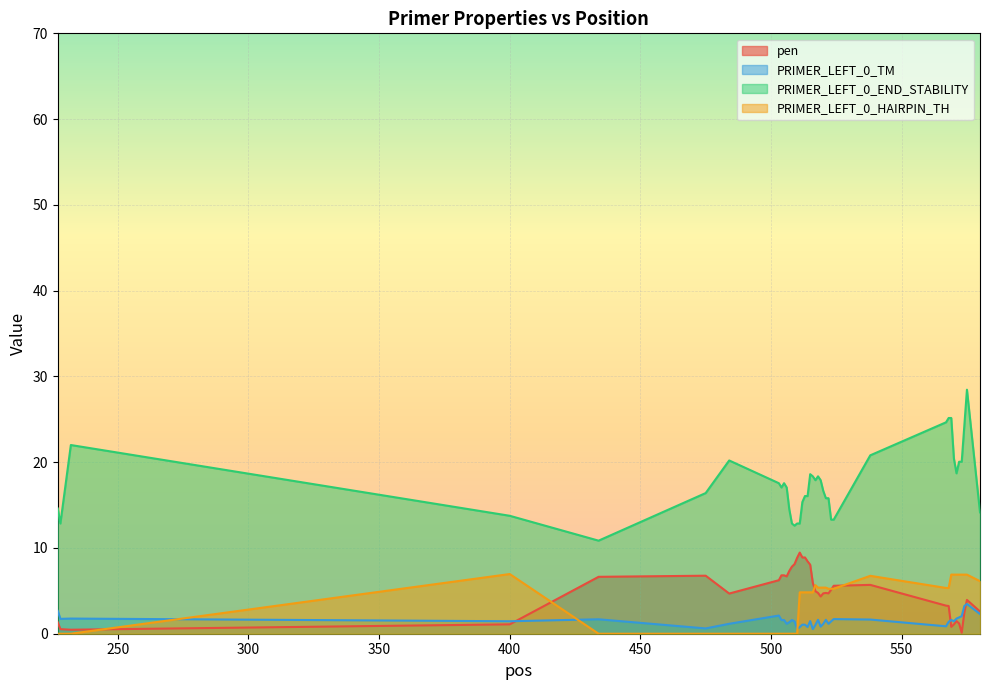

How many times do pen and PRIMER_LEFT_0_HAIRPIN_TH cross each other?

5